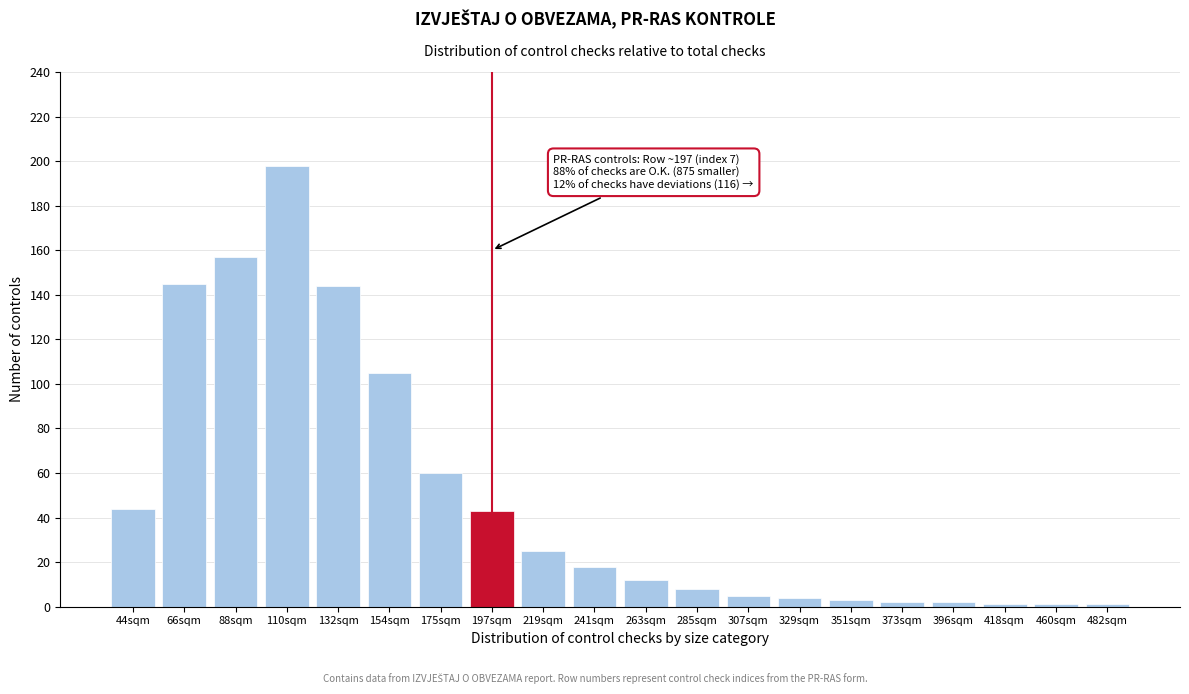

Reading left to right, transcribe all the data shown in this chart.

44	145	157	198	144	105	60	43	25	18	12	8	5	4	3	2	2	1	1	1